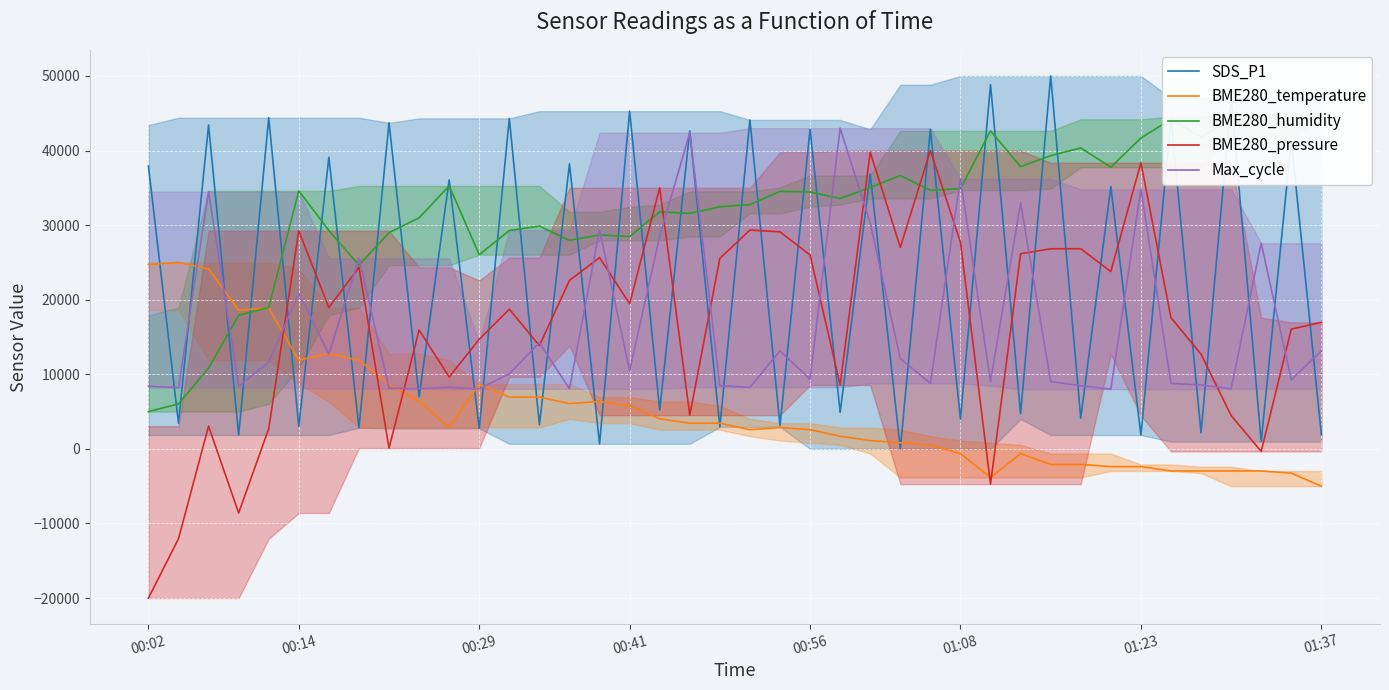

Rank the series by their maximum value, from highest to lowest.

SDS_P1, BME280_humidity, Max_cycle, BME280_pressure, BME280_temperature